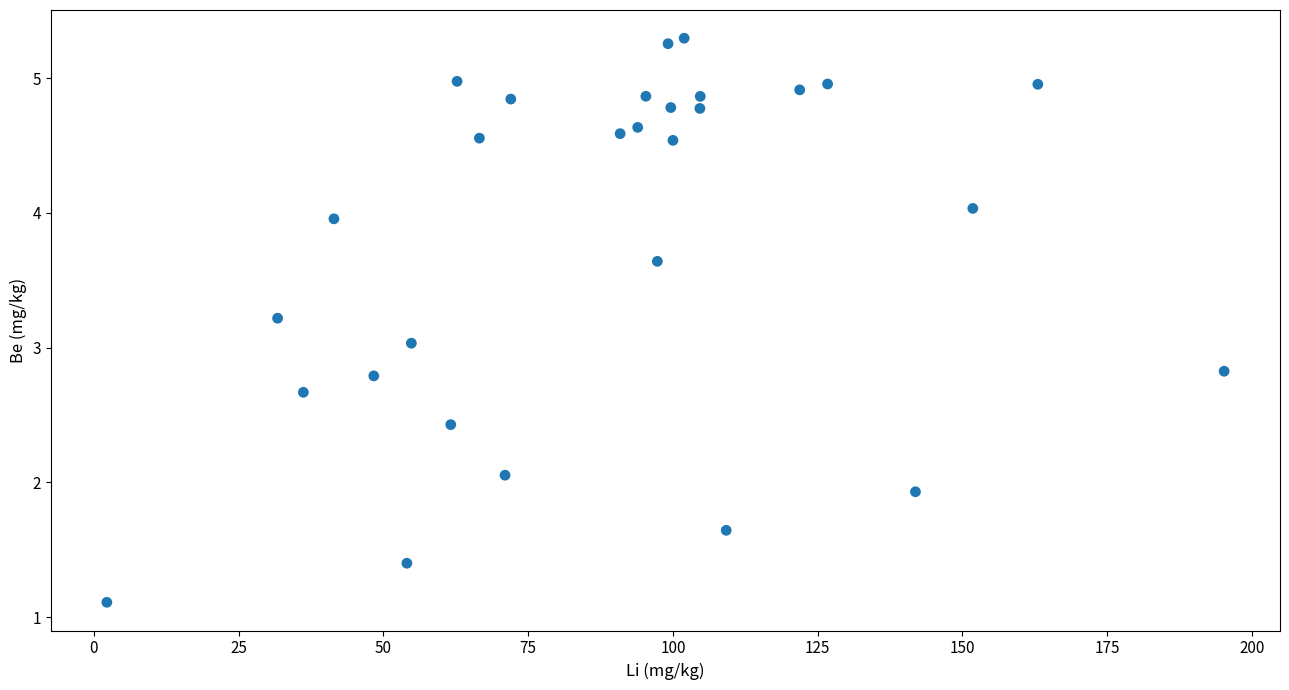

What is the range of X values (max minus min)?

192.9